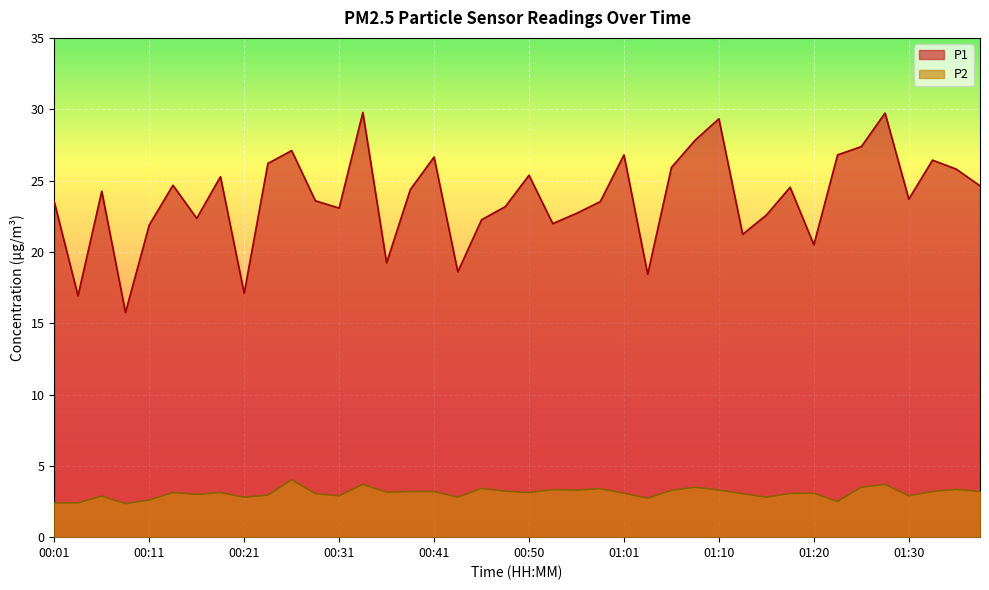

Reading left to right, extract all data points from this chart.

P1: 00:01=23.5	00:03=16.9	00:06=24.2	00:08=15.8	00:11=21.9	00:13=24.7	00:16=22.4	00:18=25.3	00:21=17.1	00:23=26.2	00:26=27.1	00:28=23.6	00:31=23.1	00:33=29.8	00:36=19.2	00:38=24.4	00:41=26.6	00:43=18.6	00:46=22.2	00:48=23.2	00:50=25.4	00:53=22.0	00:56=22.7	00:58=23.5	01:01=26.8	01:03=18.4	01:05=25.9	01:08=27.8	01:10=29.3	01:13=21.2	01:15=22.6	01:18=24.5	01:20=20.5	01:23=26.8	01:25=27.4	01:28=29.7	01:30=23.7	01:32=26.4	01:35=25.8	01:37=24.6
P2: 00:01=2.4	00:03=2.4	00:06=2.9	00:08=2.4	00:11=2.6	00:13=3.1	00:16=3.0	00:18=3.1	00:21=2.8	00:23=3.0	00:26=4.0	00:28=3.0	00:31=2.9	00:33=3.7	00:36=3.1	00:38=3.2	00:41=3.2	00:43=2.8	00:46=3.4	00:48=3.2	00:50=3.1	00:53=3.3	00:56=3.3	00:58=3.4	01:01=3.1	01:03=2.7	01:05=3.3	01:08=3.5	01:10=3.3	01:13=3.0	01:15=2.8	01:18=3.1	01:20=3.1	01:23=2.5	01:25=3.5	01:28=3.7	01:30=2.9	01:32=3.2	01:35=3.4	01:37=3.2